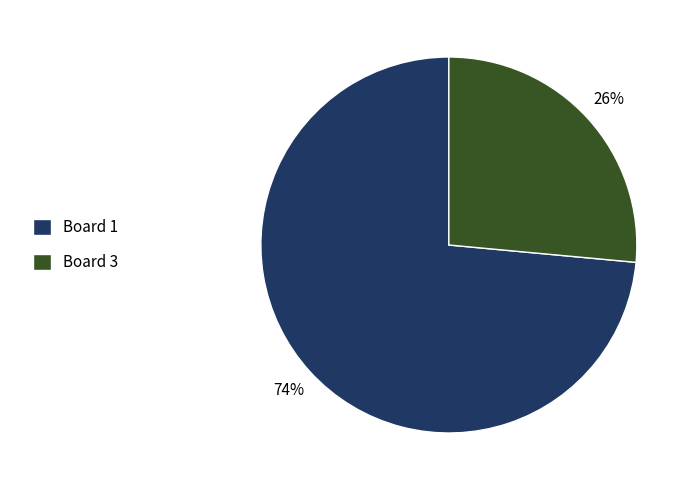

Is it true that Board 1 is 74% of the pie?

True